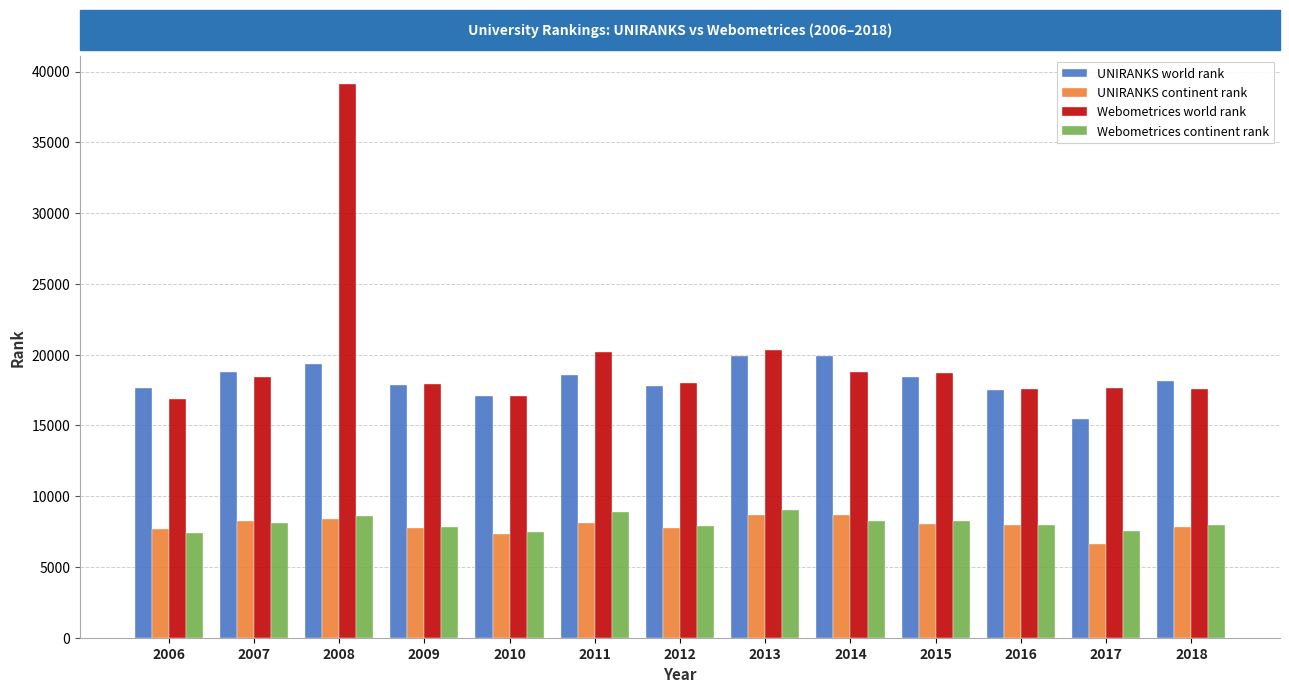

The UNIRANKS continent rank series shows 11151 at 2017. True or false?

False